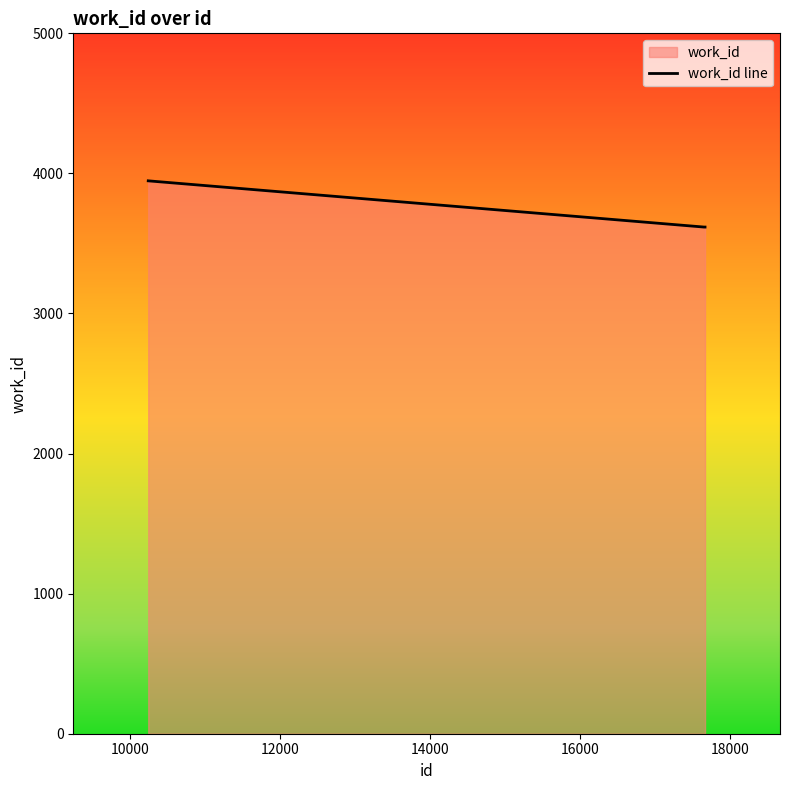

What is the value of the 5th point from the left?

3617